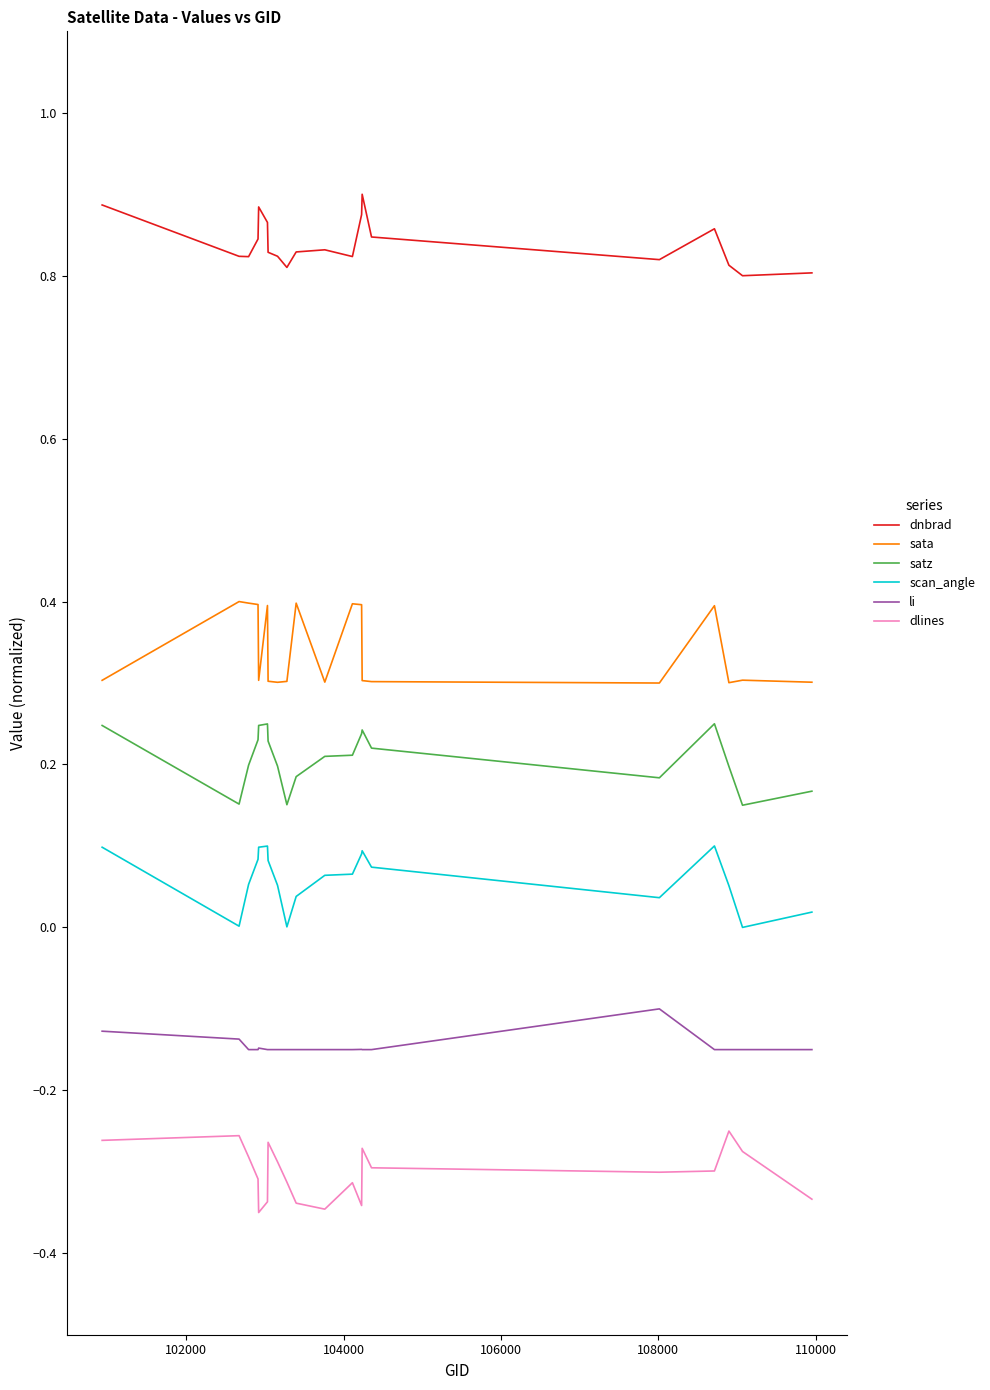

Which series has the largest total across all categories?

dnbrad